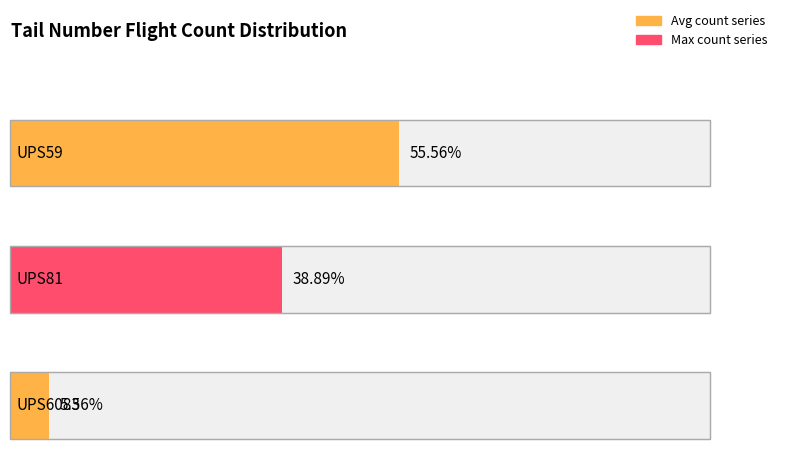

Is it true that the value at UPS81 is 7?

True